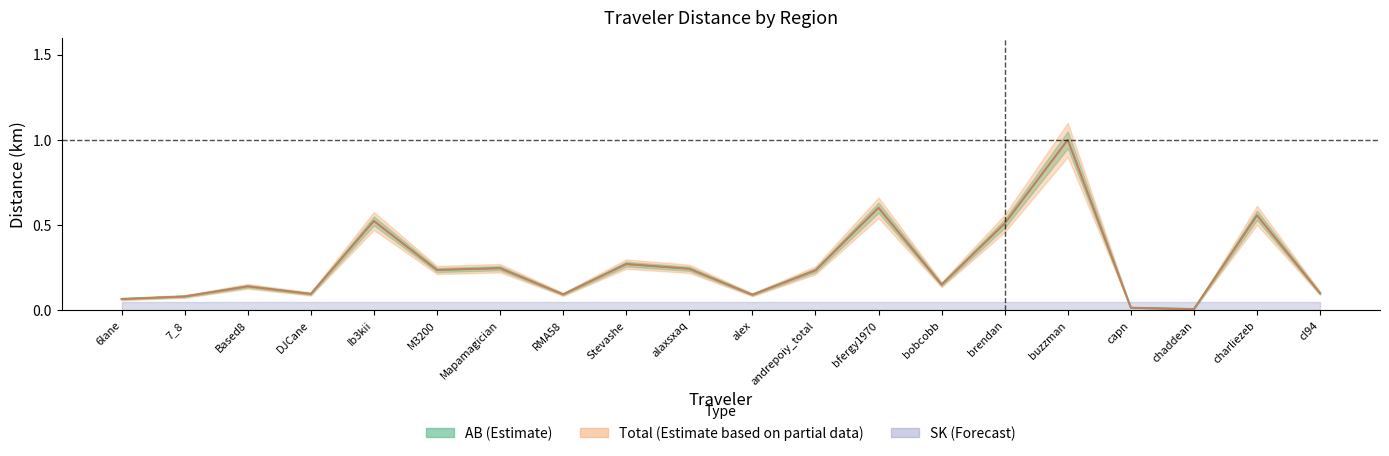

Is it true that Total equals 0.4 at M3200?

False